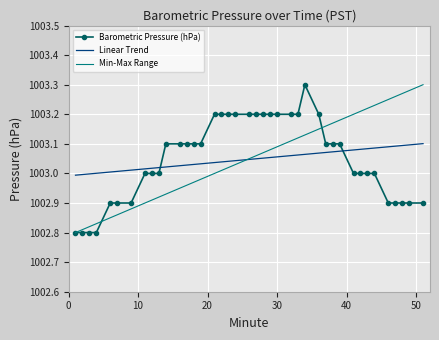

Count the number of values greater than 1003.

21